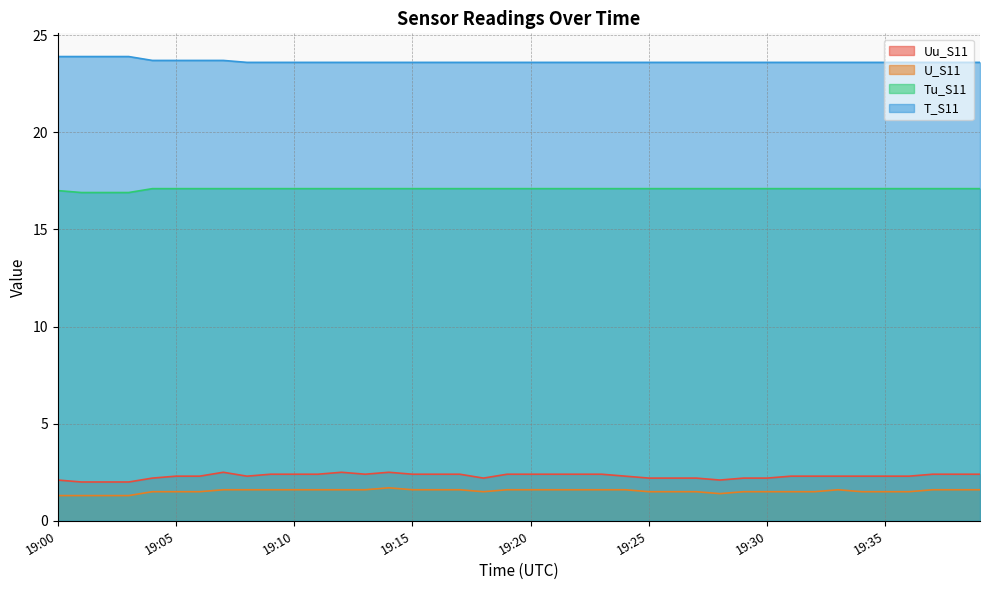

What is the difference between the highest and lowest values at 19:01?

22.6